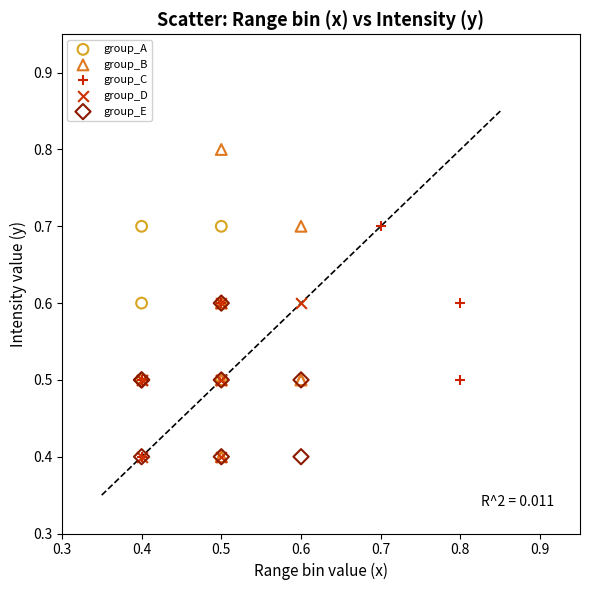

Which series has the widest spread of Y values?

group_B